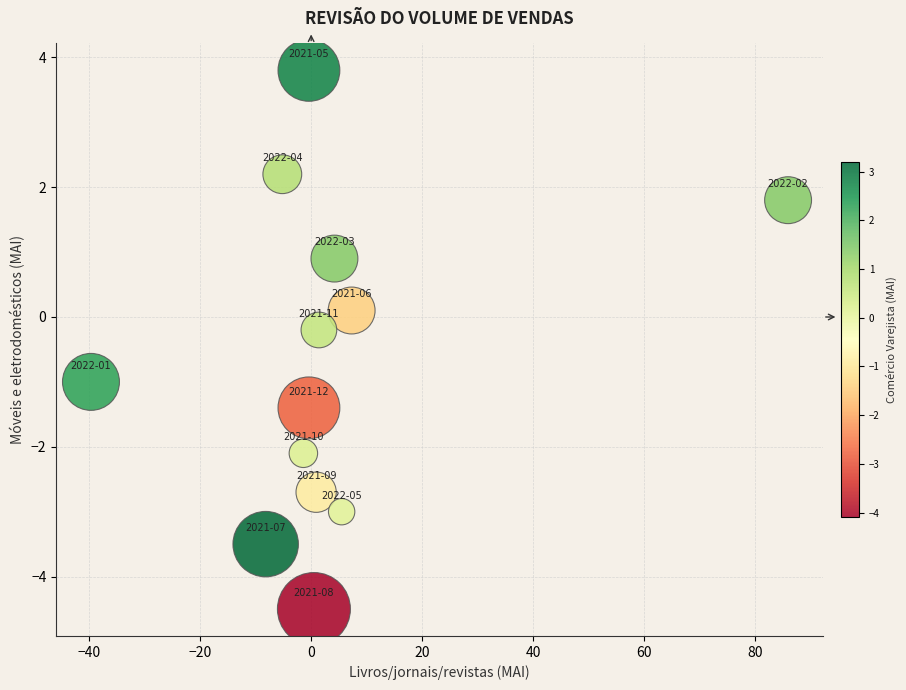

What is the range of X values (max minus min)?

125.7